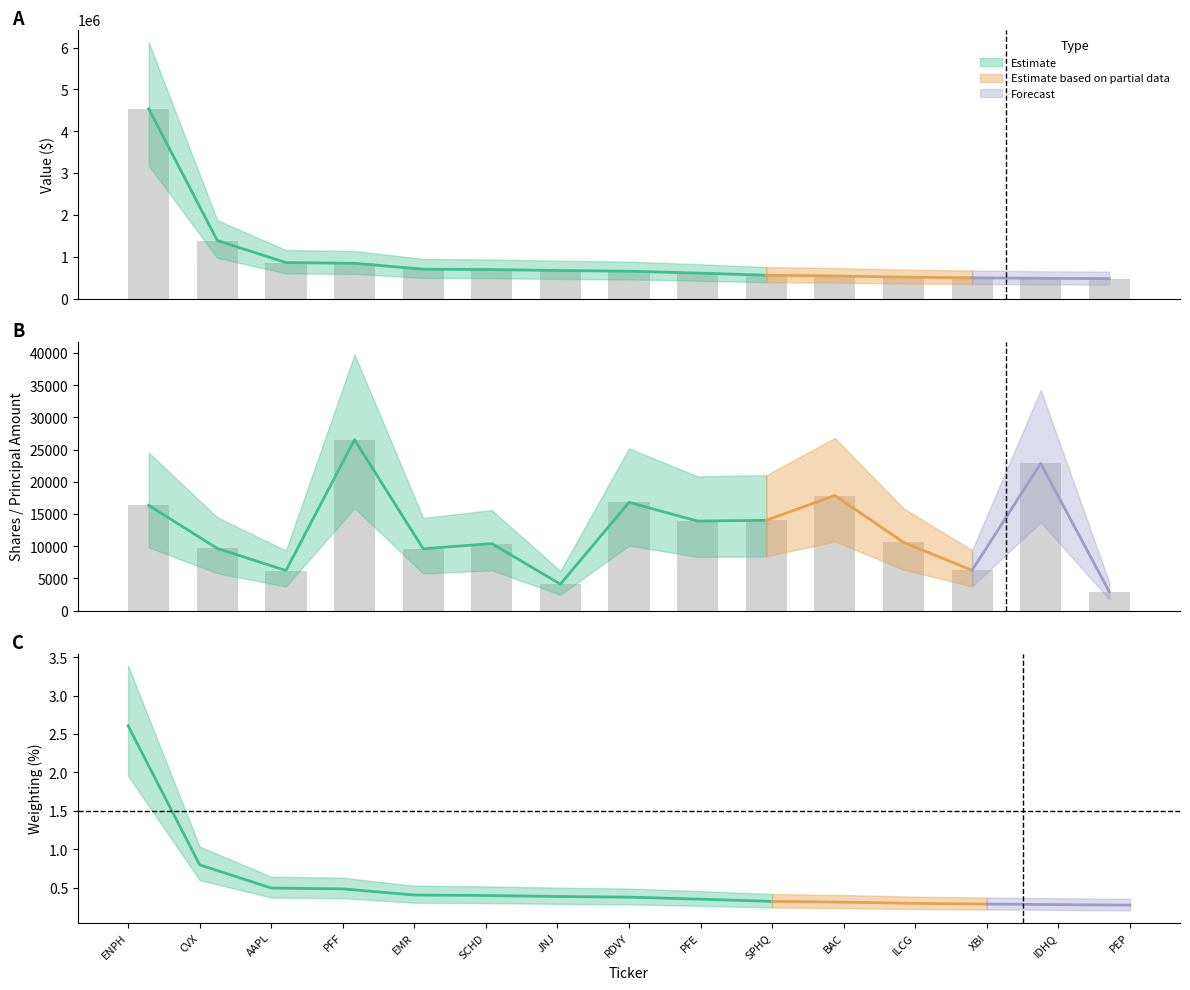

Does the chart contain any negative values?

No